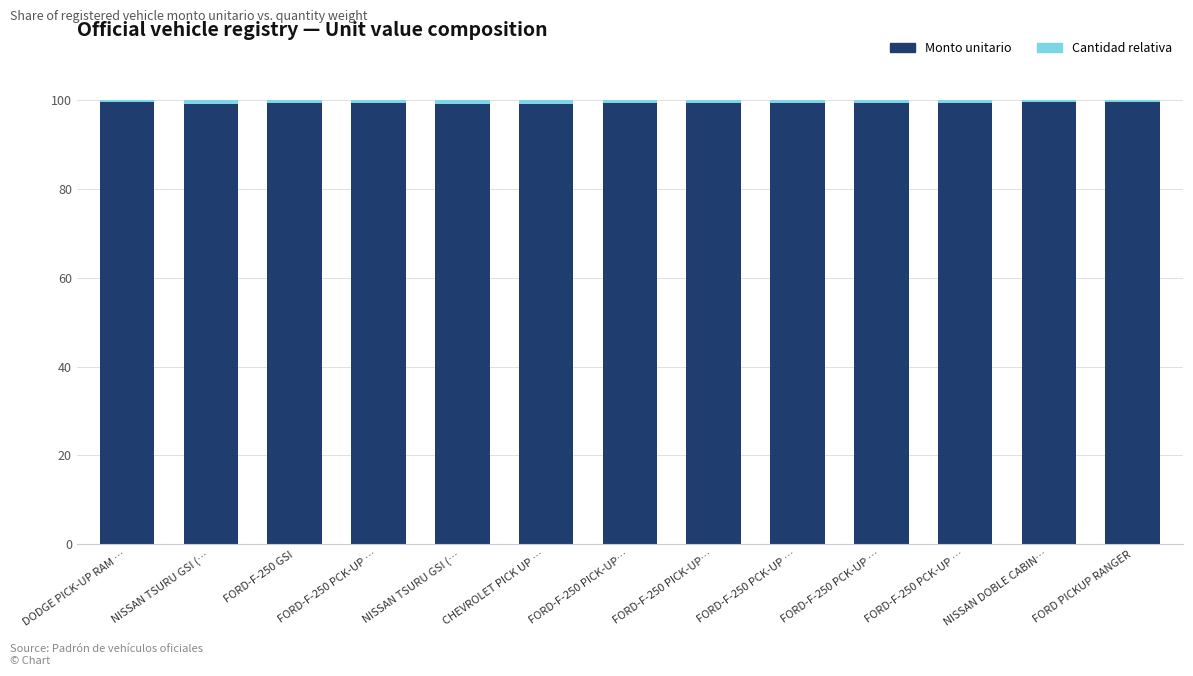

Rank the series by their maximum value, from lowest to highest.

Cantidad relativa, Monto unitario